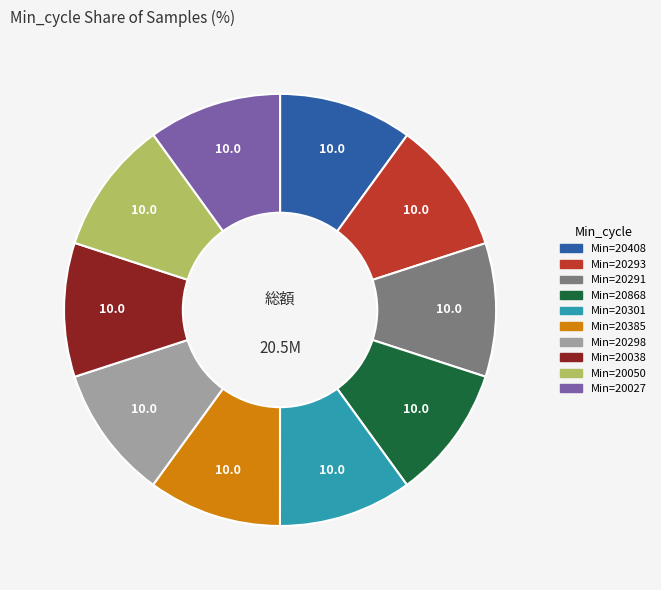

Is there any slice that represents more than half of the pie?

No